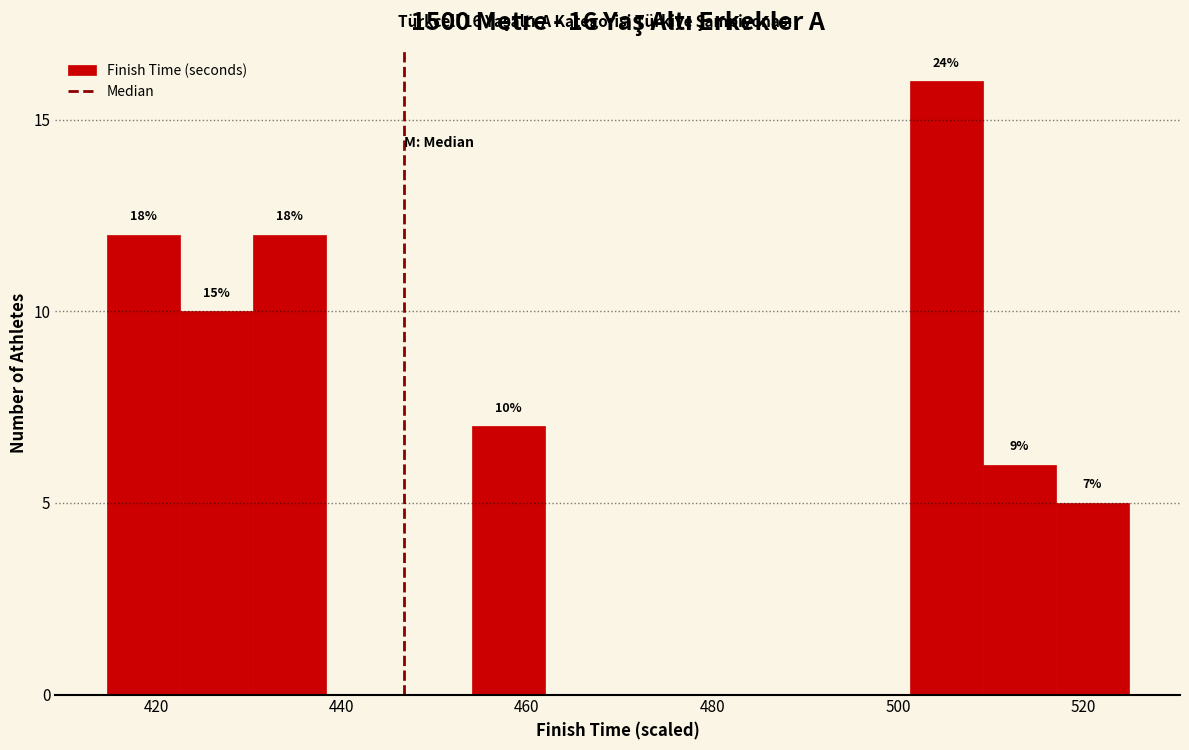

Read against the x-axis, roughly where is the centre of the tallest bar?

506